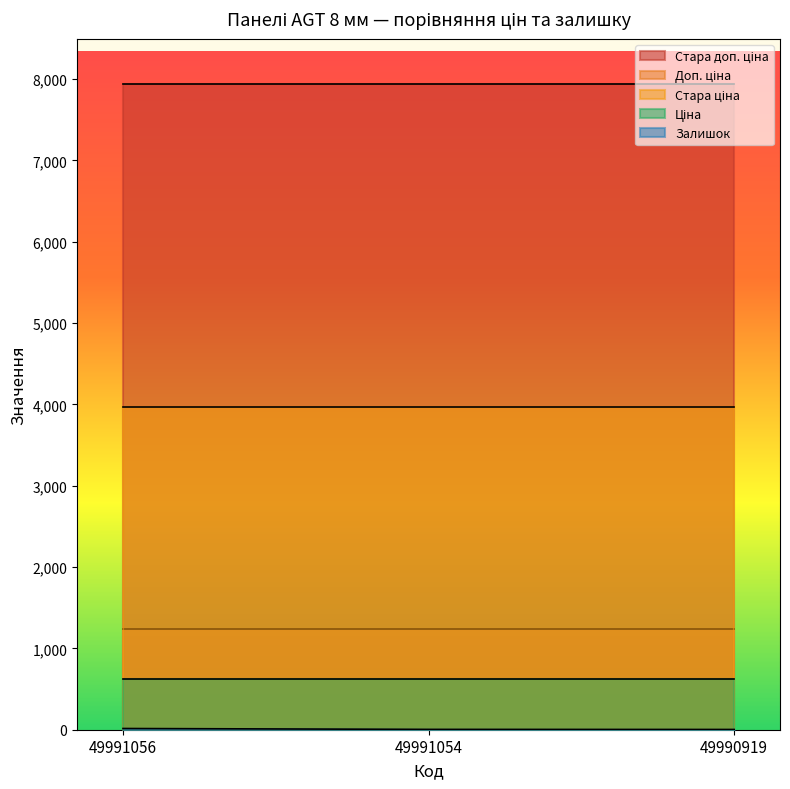

Between 49991056 and 49990919, which series saw the biggest shift?

Залишок